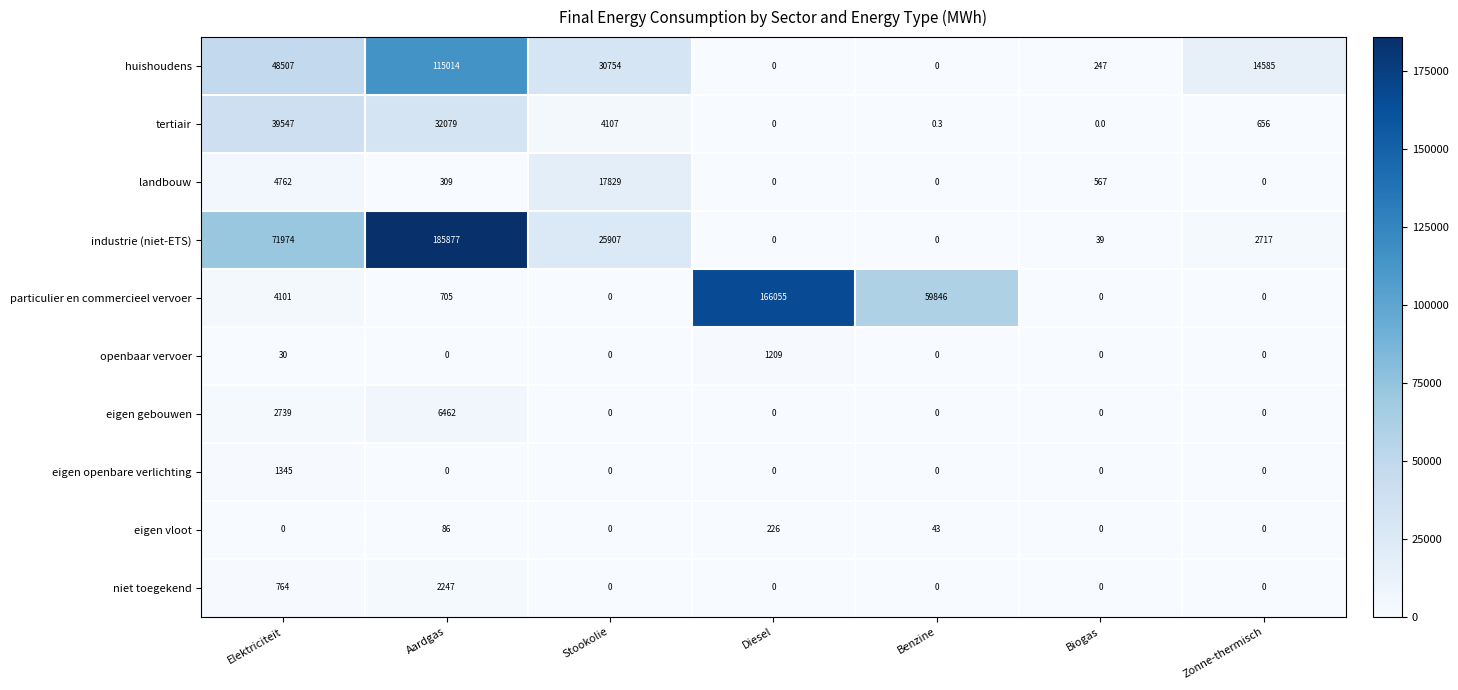

How many eigen gebouwen values are between 0 and 2739?

6